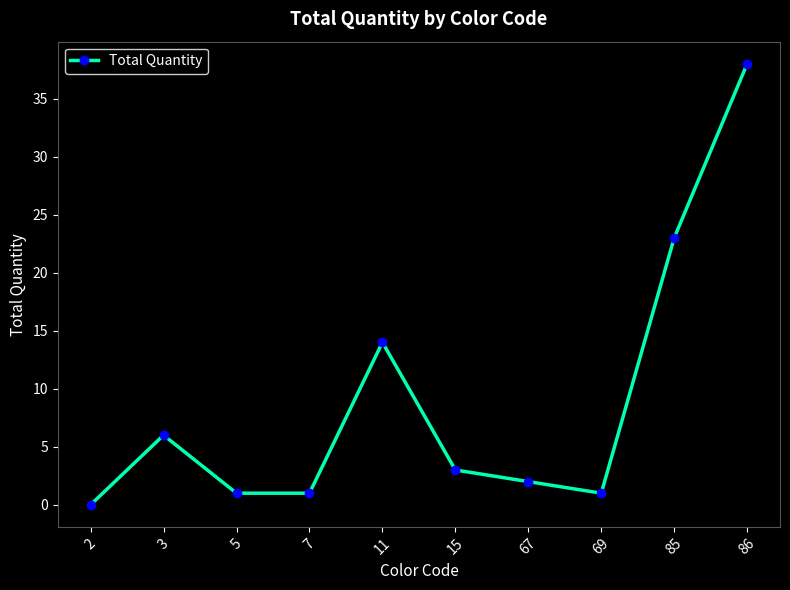

Reading left to right, what are all the values shown in this chart?

0	6	1	1	14	3	2	1	23	38